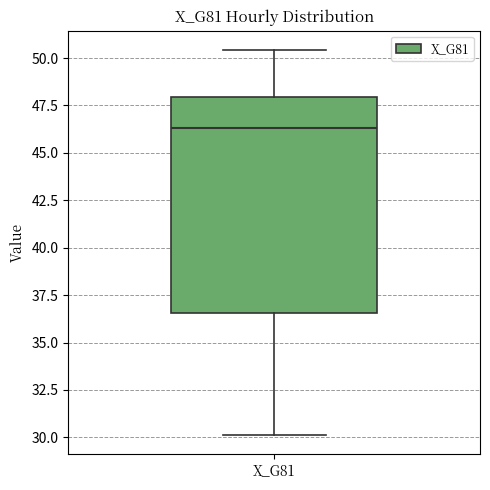

Read this box plot against the y-axis: the position of the median line, the range covered by the box, and the ends of both whiskers. The values are not printed on the chart, so give them approximately, as read against the axis.

median 46.5, box 36.5 to 48.0, whiskers 30.0 to 50.5